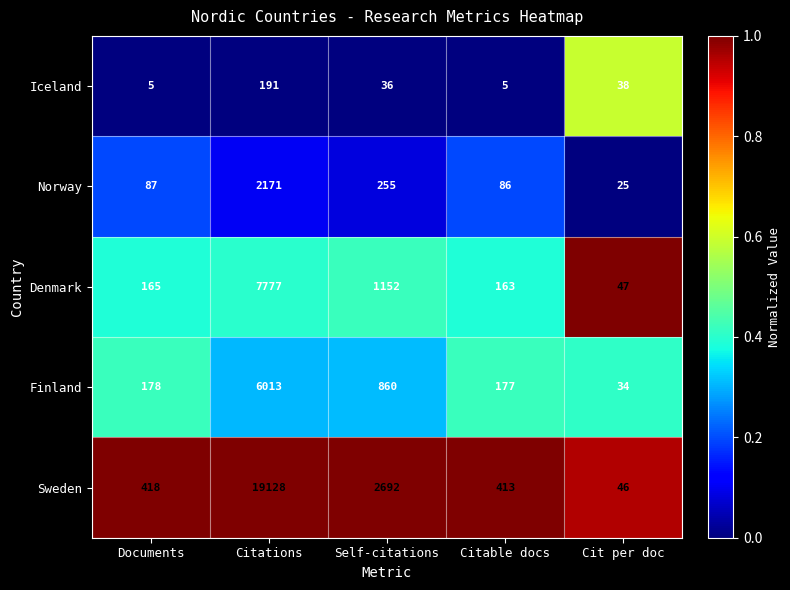

How many data points does each series have?

5